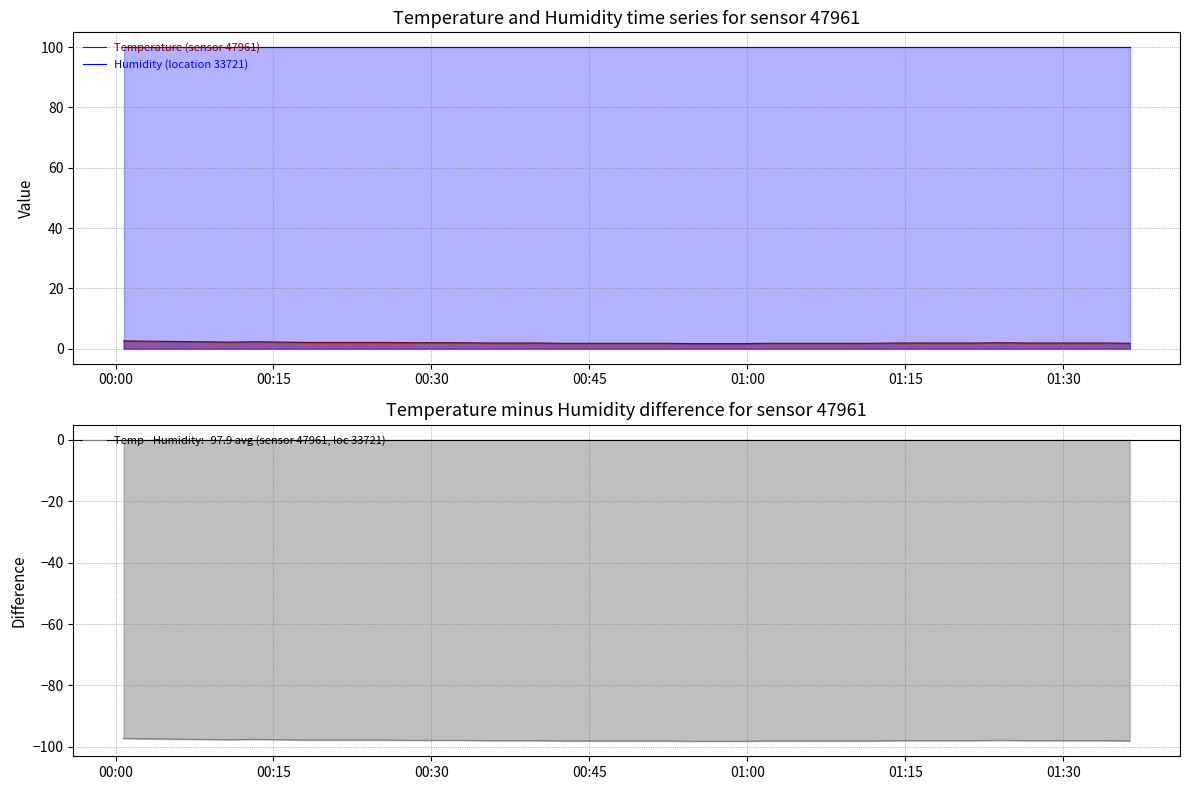

How many interior local peaks does the Temperature minus Humidity series have?

2